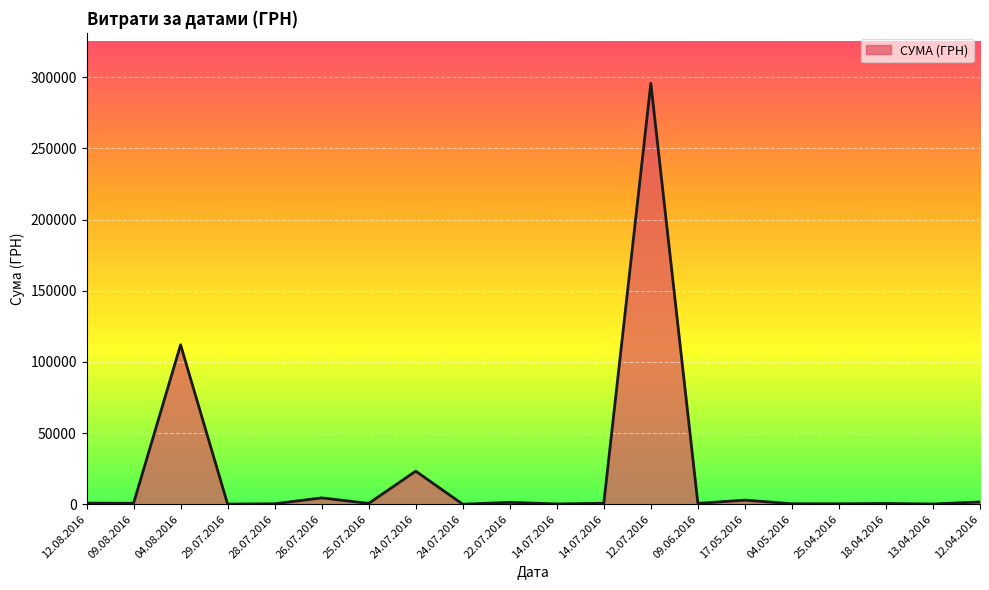

Rank the categories by value from lowest to highest.

24.07.2016, 29.07.2016, 13.04.2016, 14.07.2016, 25.04.2016, 28.07.2016, 04.05.2016, 18.04.2016, 25.07.2016, 09.06.2016, 09.08.2016, 14.07.2016, 12.08.2016, 22.07.2016, 12.04.2016, 17.05.2016, 26.07.2016, 24.07.2016, 04.08.2016, 12.07.2016